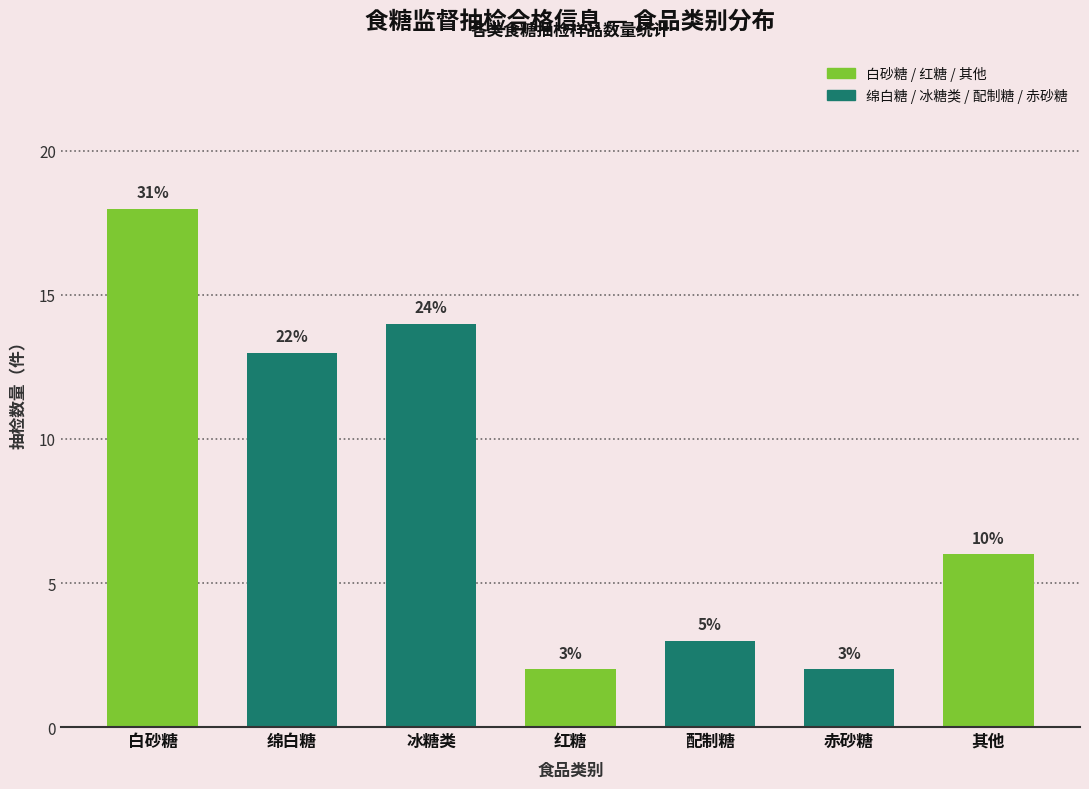

Does the chart contain any negative values?

No